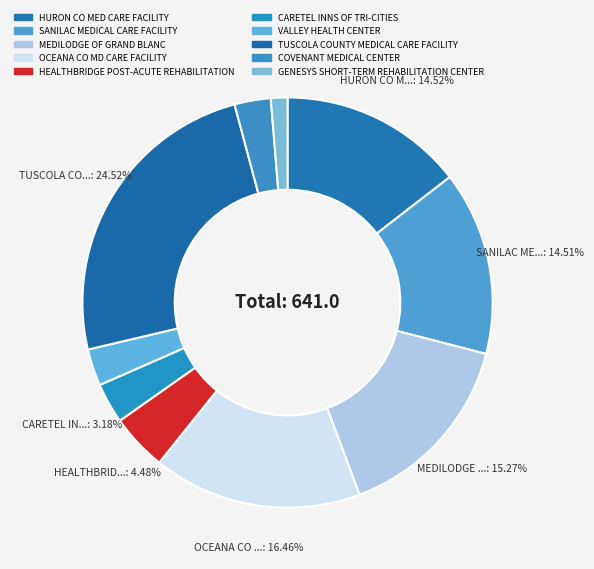

How many slices are in this pie chart?

10